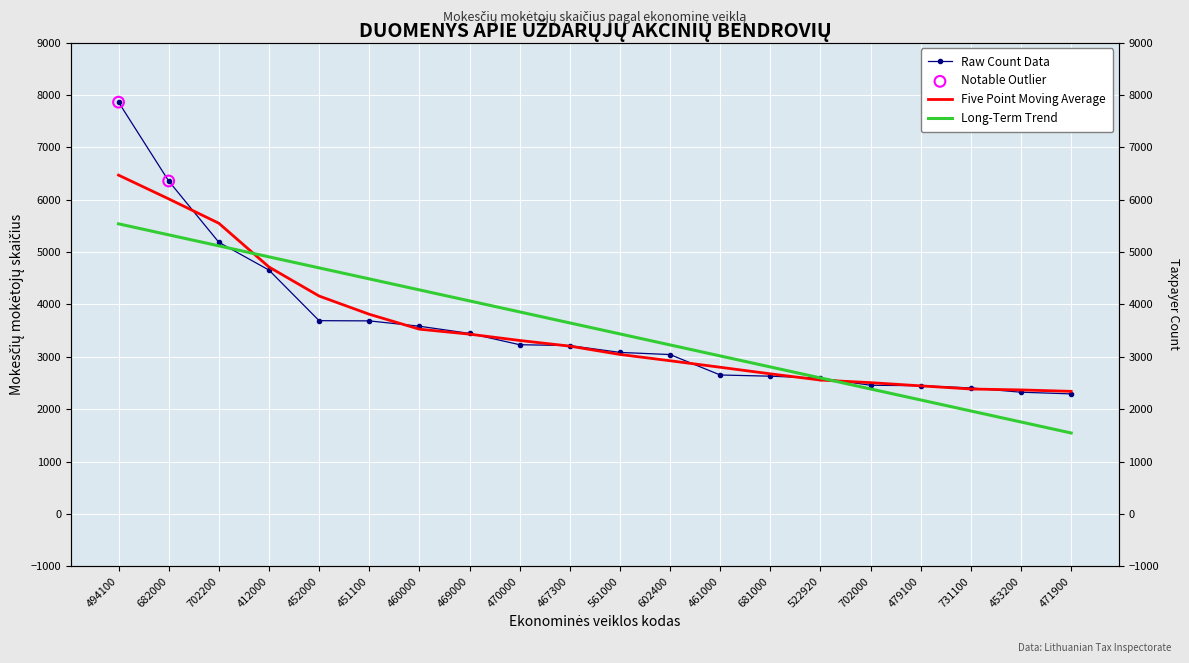

Approximately how many times larger is the value at 702000 compared to 681000?

0.9